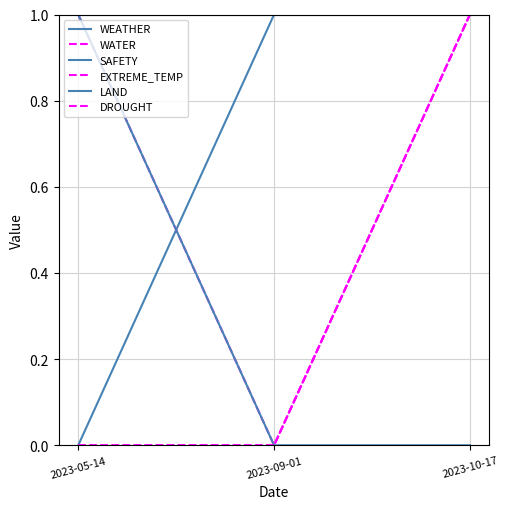

Does the chart have visible grid lines?

Yes